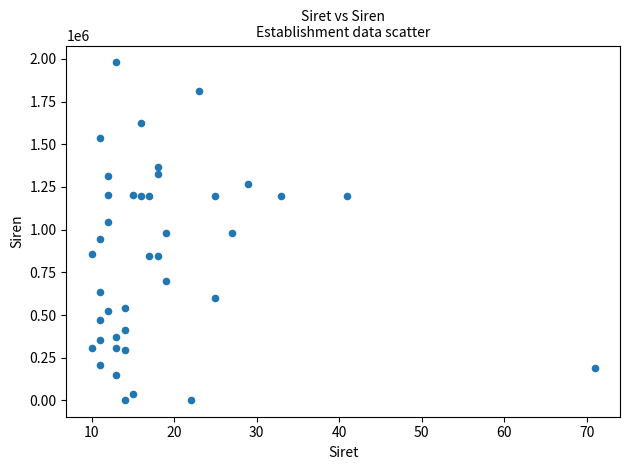

What is the range of X values (max minus min)?

61